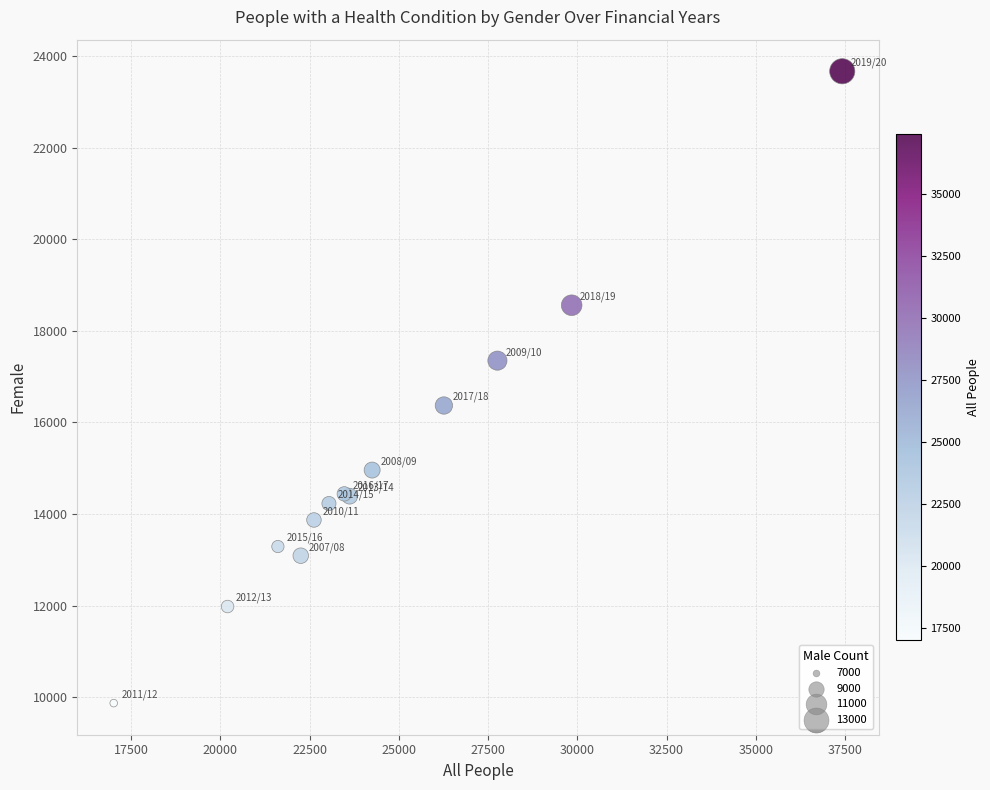

What Y value in the scatter plot is closest to 16770?

16370